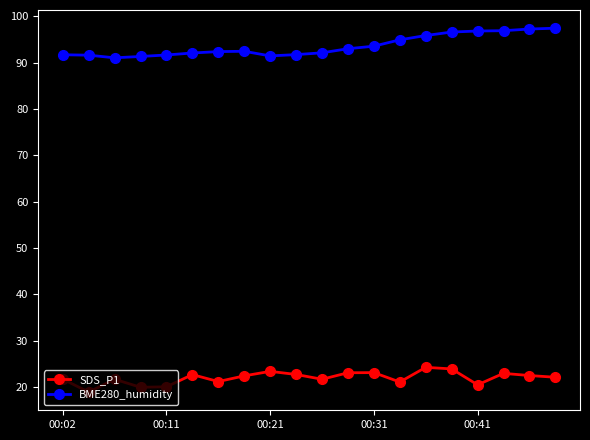

Which series has the largest total across all categories?

BME280_humidity